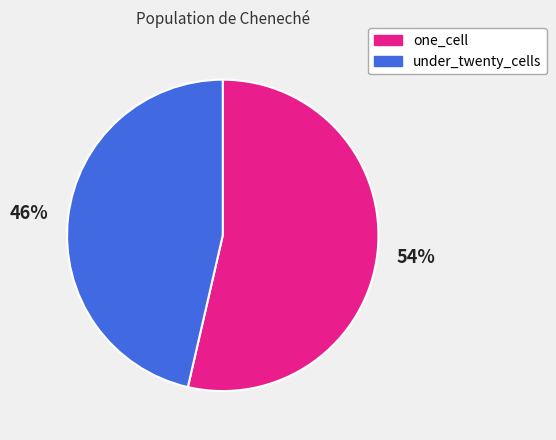

Which slice is the largest?

one_cell